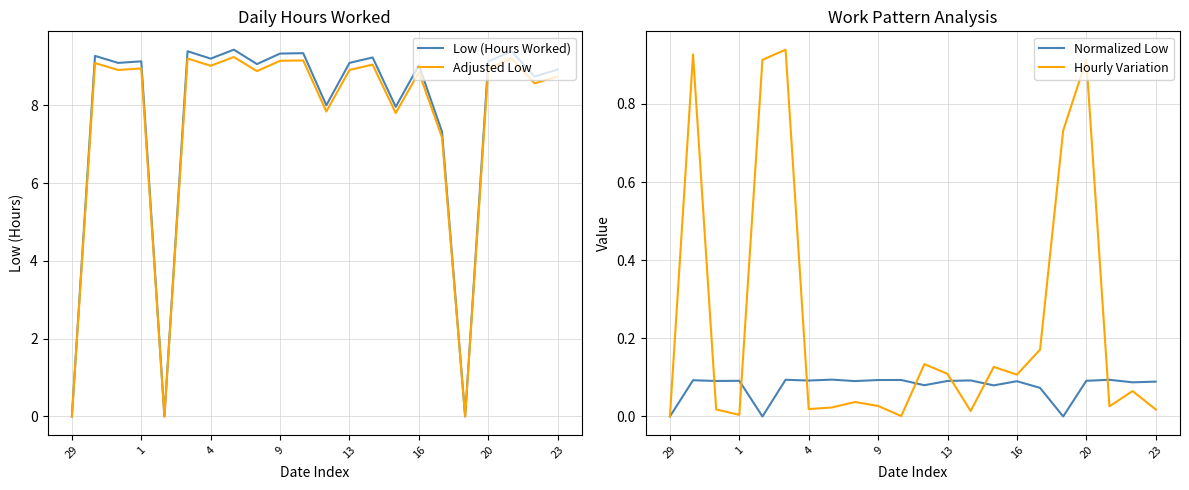

What is the highest value of the Adjusted Low series?

9.2